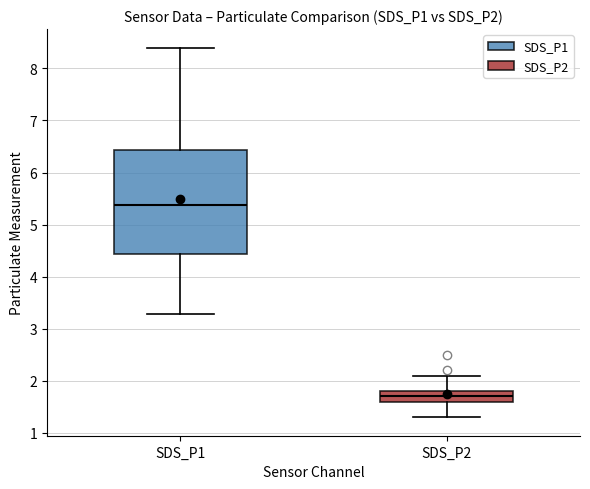

Where is the lower edge of the box for SDS_P1 on the y-axis? The values are not printed on the chart, so give them approximately, as read against the axis.

4.4